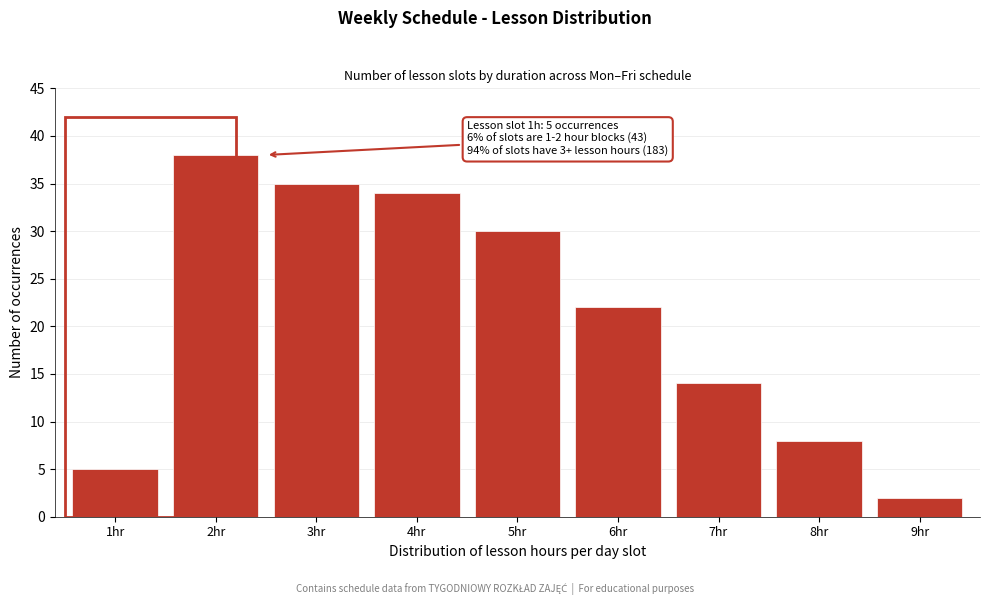

Reading left to right, list all the values displayed in this chart.

1hr=5	2hr=38	3hr=35	4hr=34	5hr=30	6hr=22	7hr=14	8hr=8	9hr=2